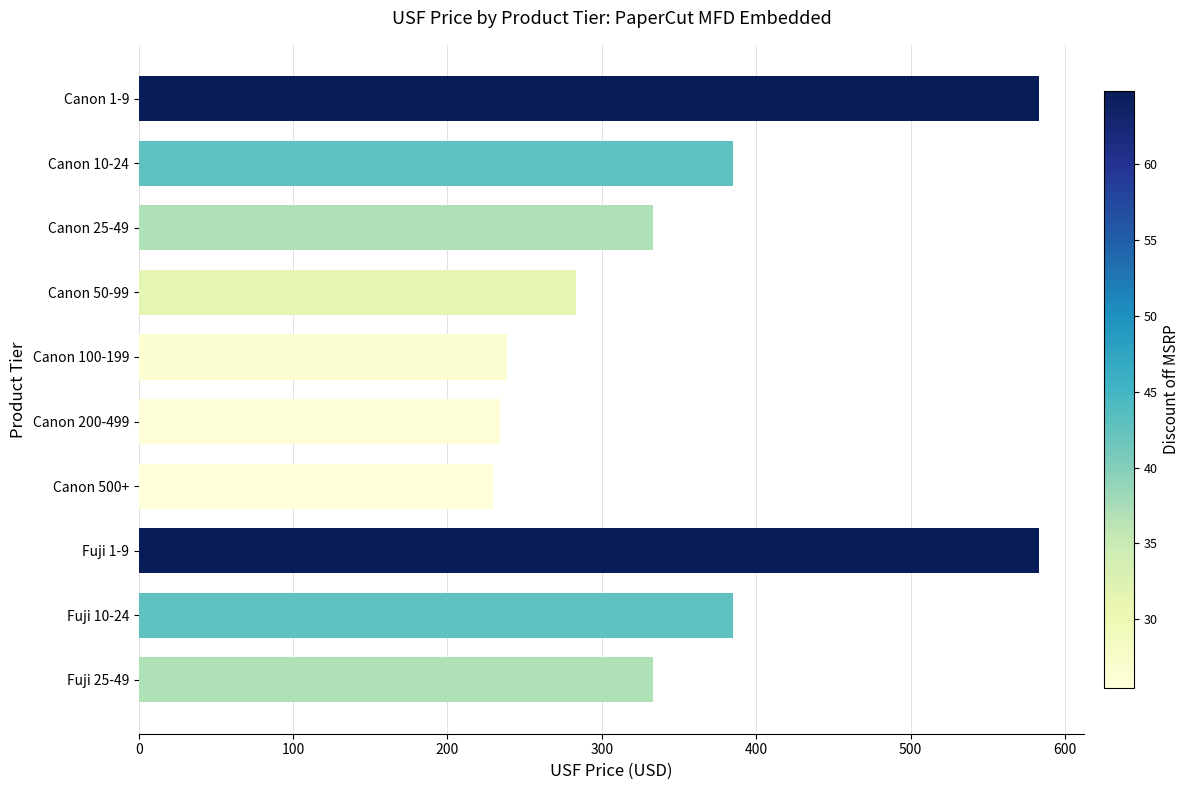

Is it true that the value at Fuji 10-24 is 594.1?

False